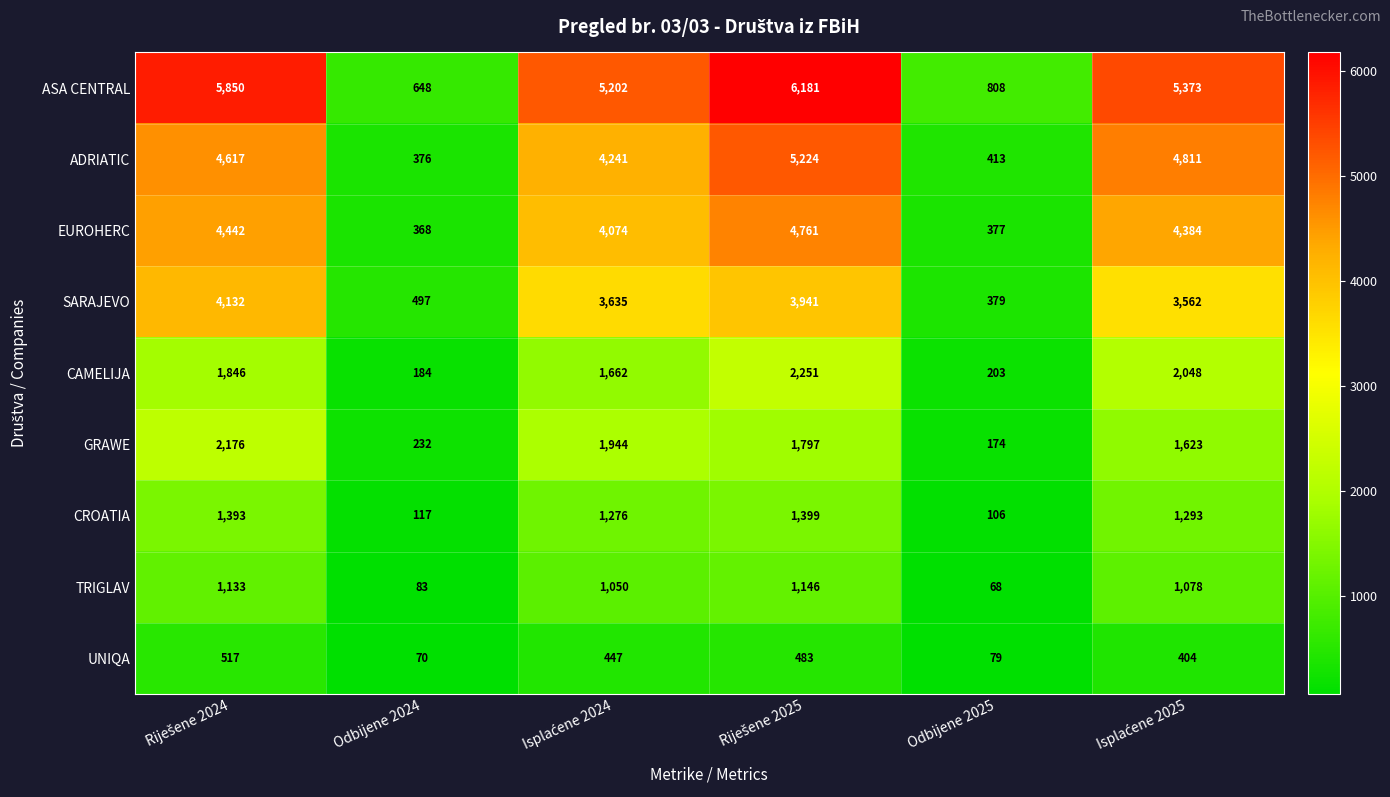

Which series has the widest spread of values?

ASA CENTRAL